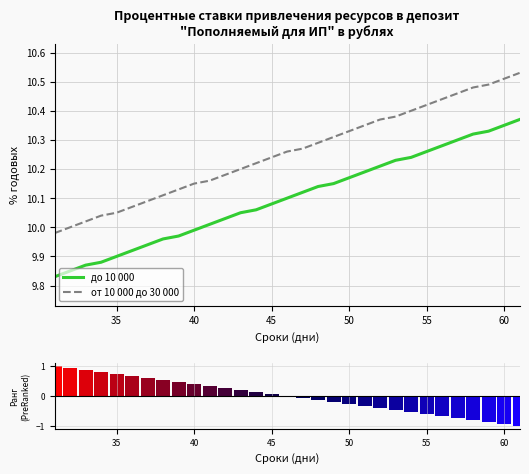

The до 10 000 series shows 14.5 at 55. True or false?

False